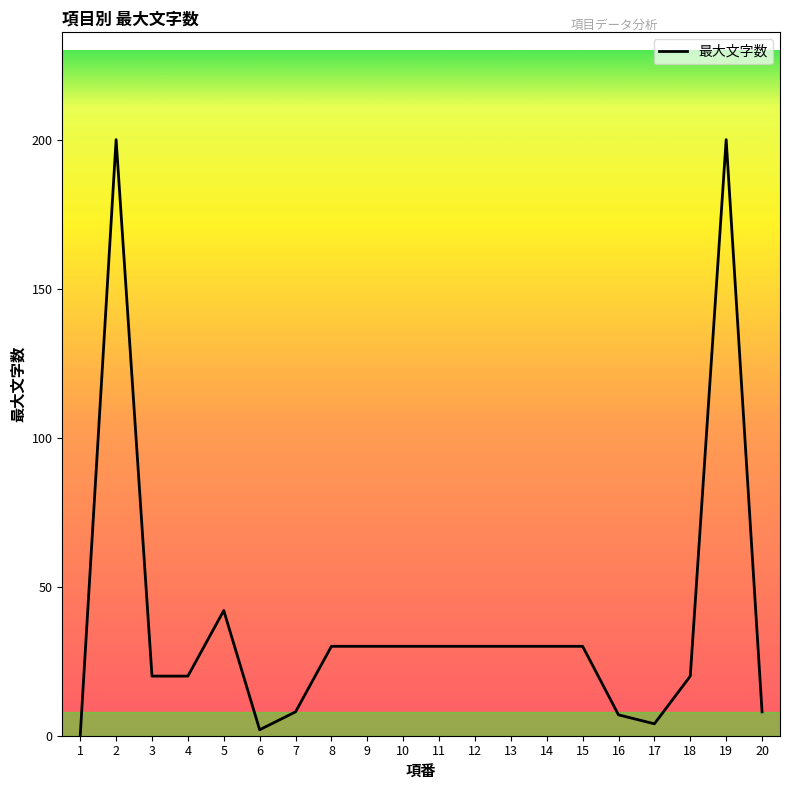

What is the sum of the values at 12 and 8?

60